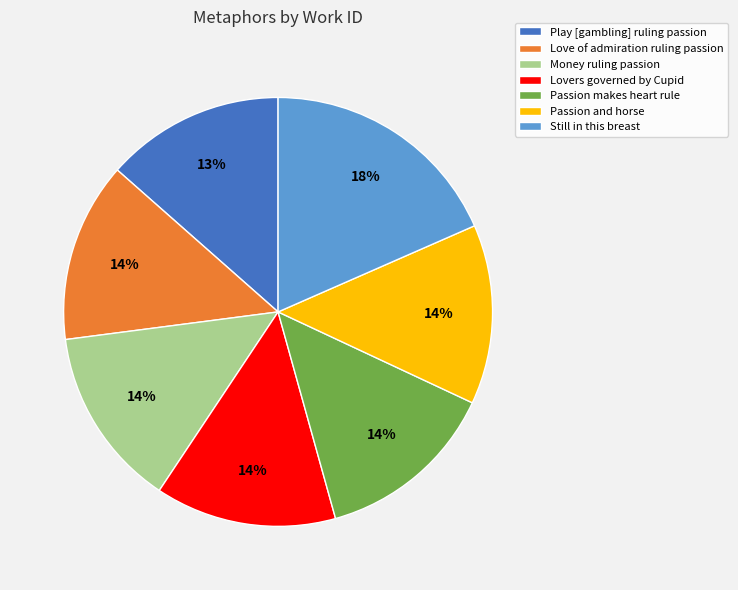

Does any single category account for the majority?

No